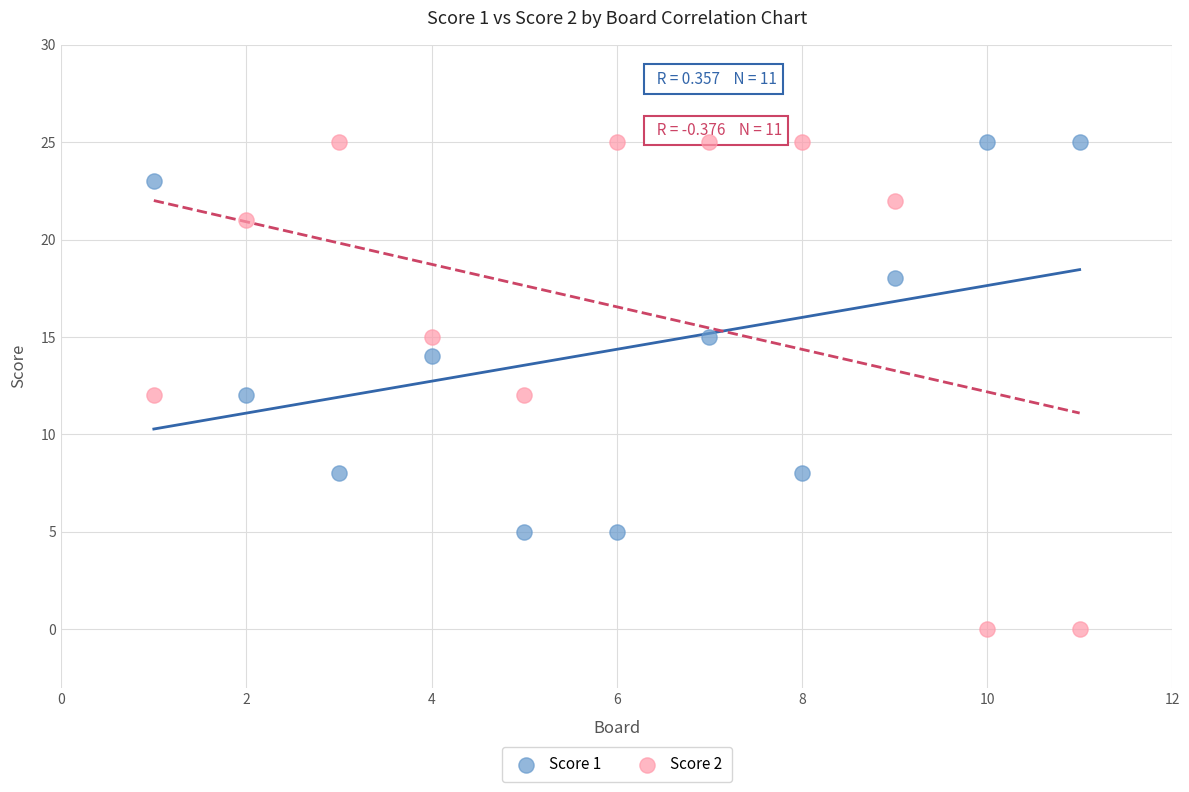

Across all data points, what is the range of Y values (max minus min)?

25